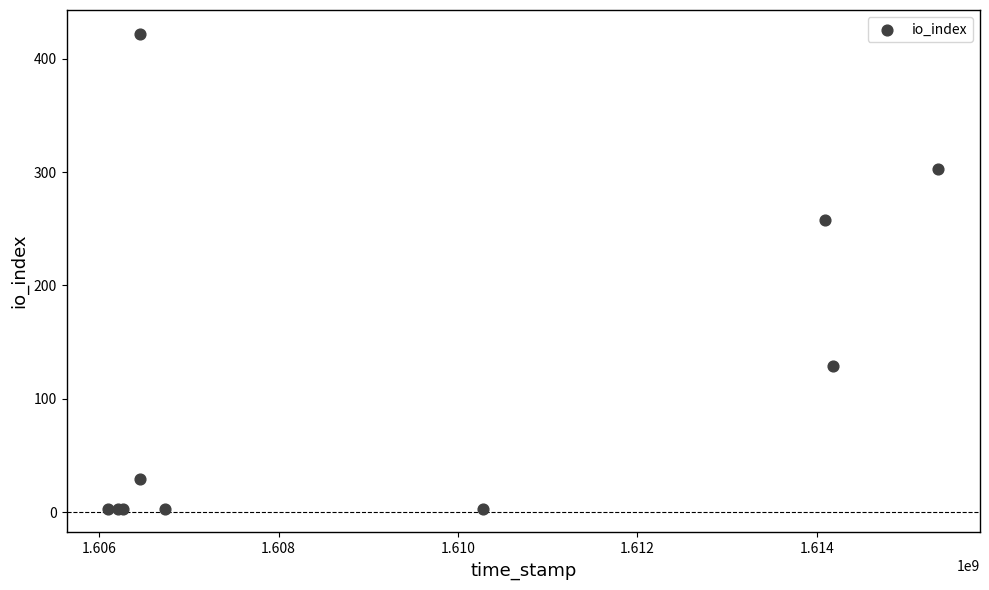

What Y value in the scatter plot is closest to 212?

258